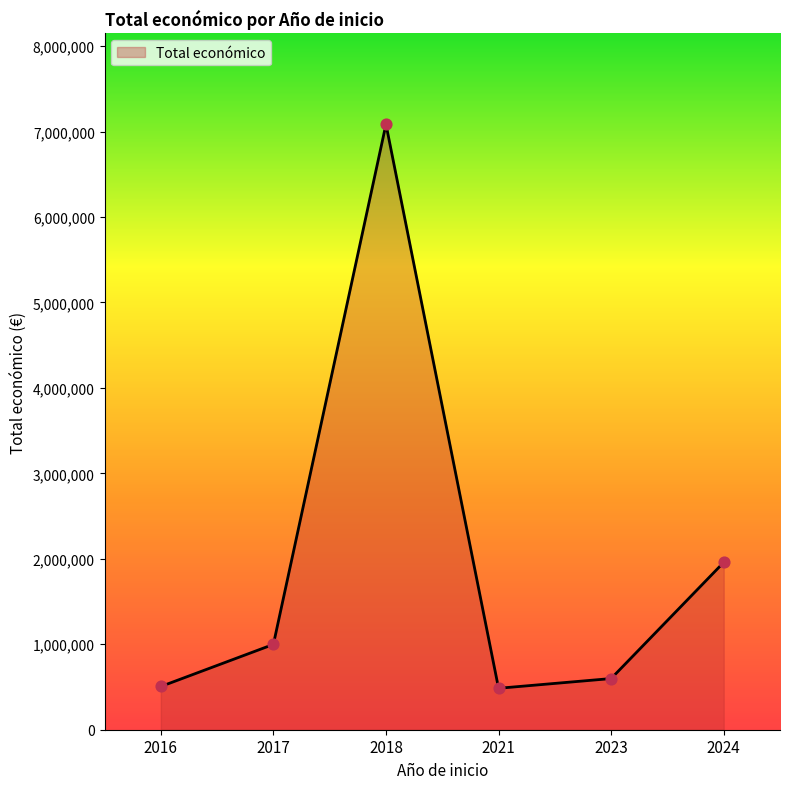

What is the ratio of the value at 2024 to the value at 2017?

2.0